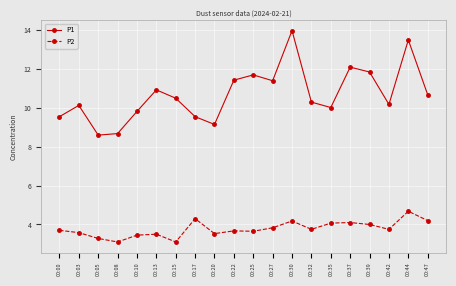

Where does the P1 series first go above 10?

00:03